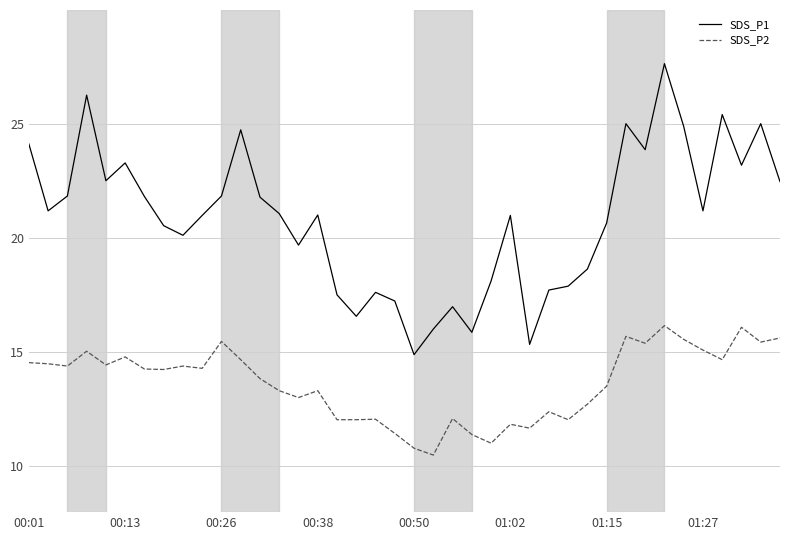

Which series has the widest spread of values?

SDS_P1